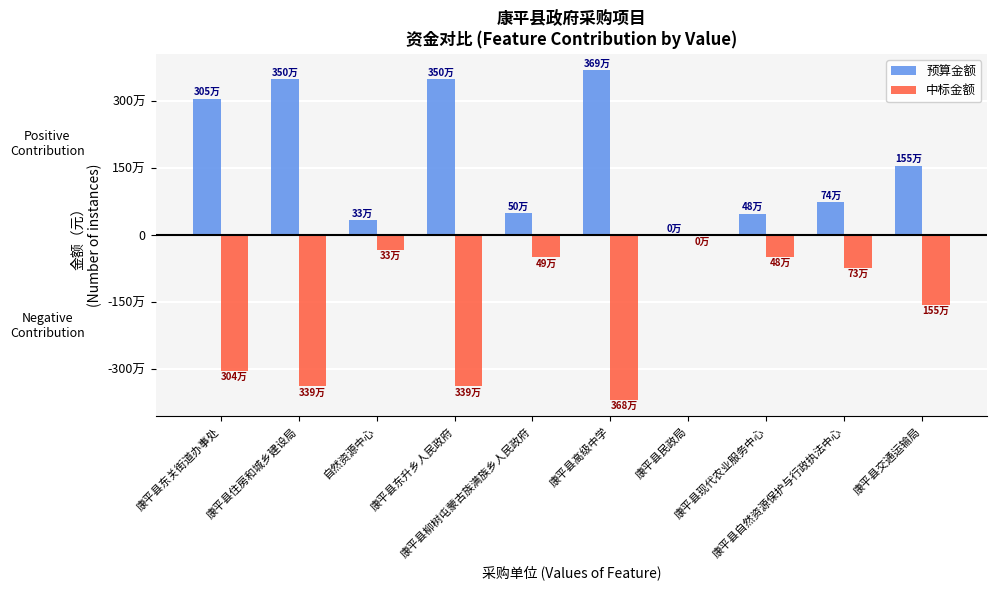

Are the bars grouped side by side (vs. stacked)?

Yes